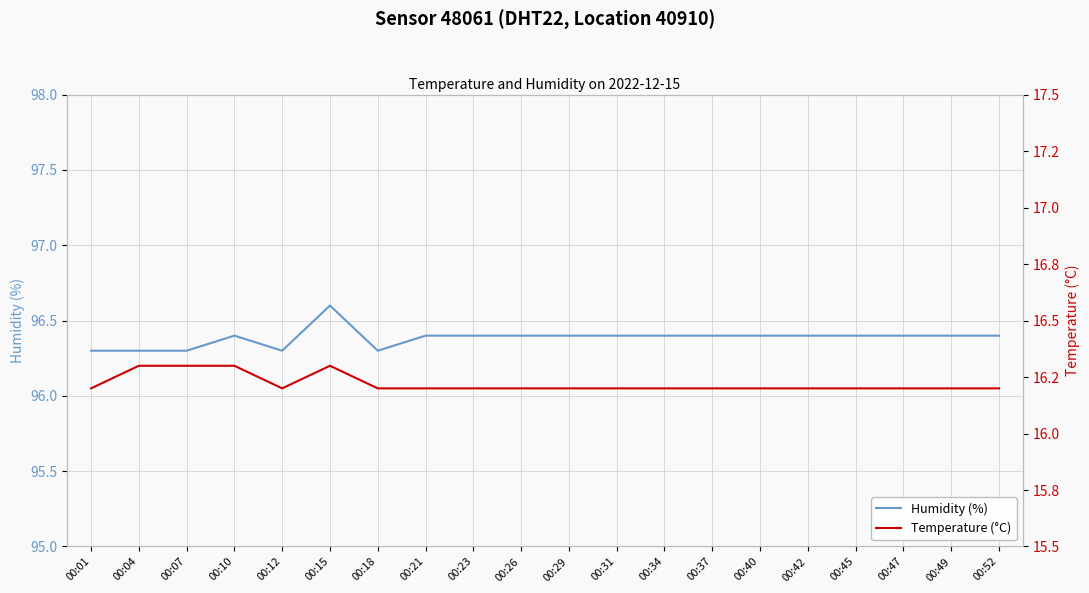

Is it true that humidity equals 96.3 at 00:04?

True